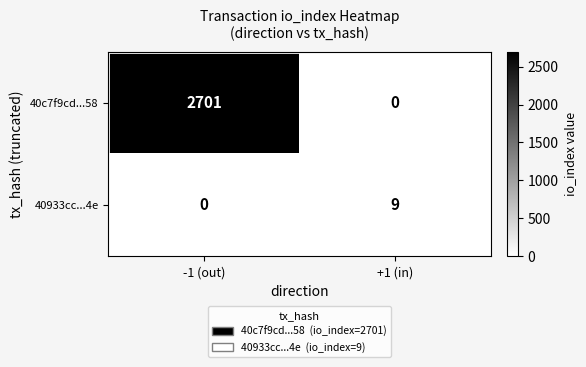

What is the difference between the maximum and minimum values in the 40c7f9cd...58 series?

2701